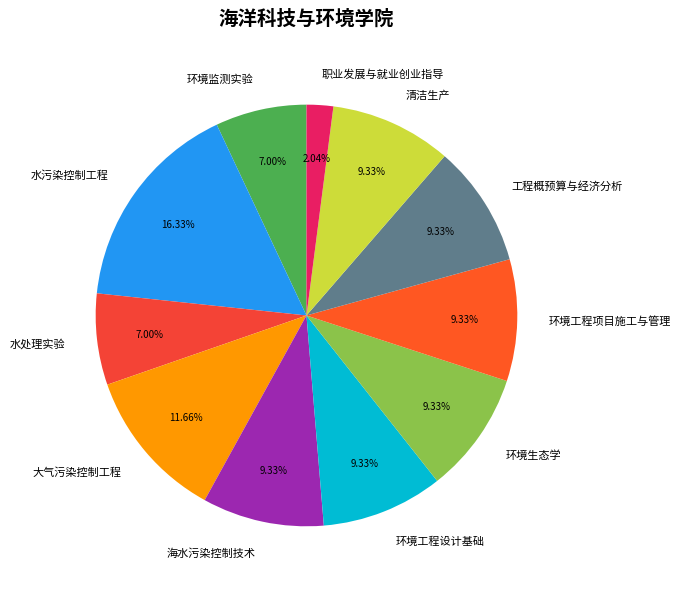

Which category has the biggest portion of the pie?

水污染控制工程